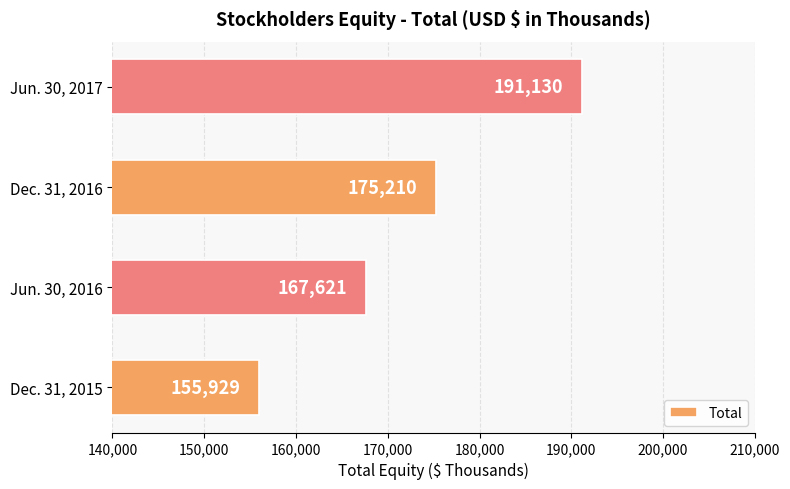

The chart shows a value of 191130 at Jun. 30, 2017. True or false?

True